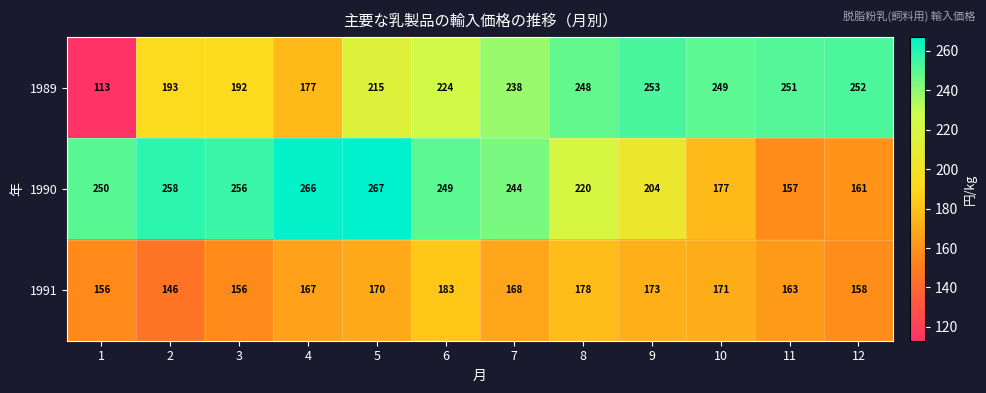

The 1989 series shows 252 at 12. True or false?

True